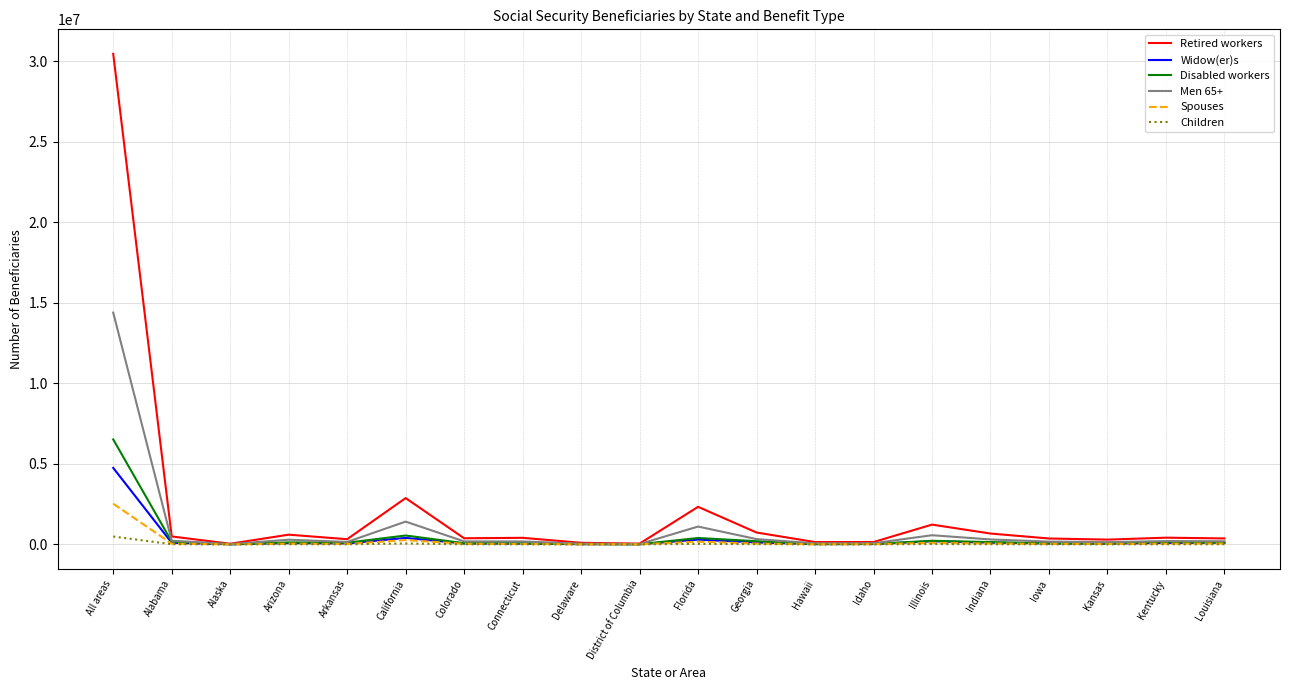

What is the approximate value of Children at Iowa?

3945